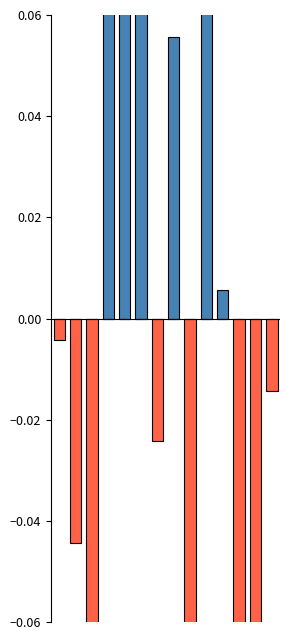

How many bars are there in total?

28